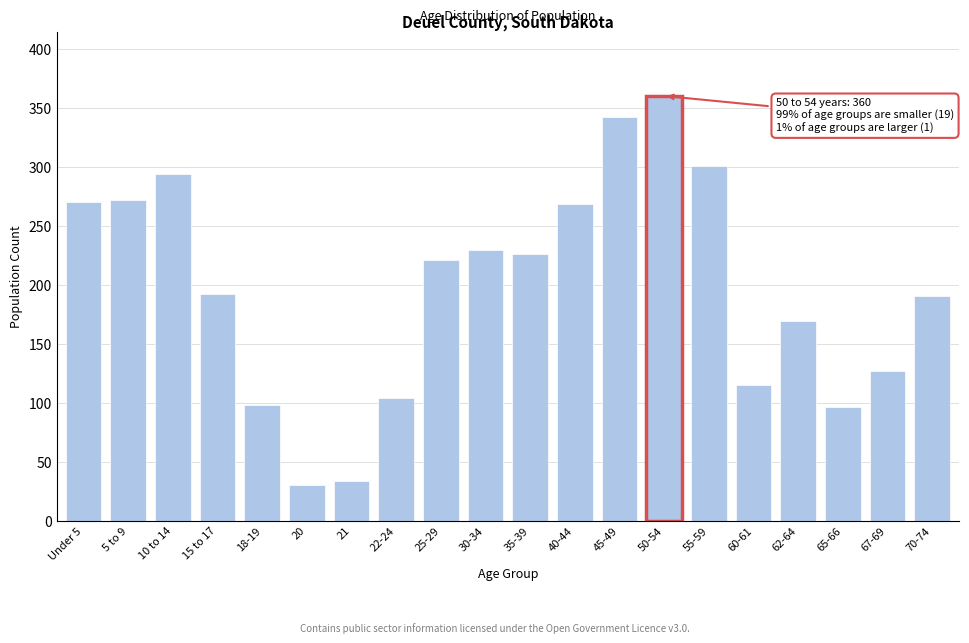

Reading right to left, what are all the values shown in this chart?

70-74=190	67-69=127	65-66=96	62-64=169	60-61=115	55-59=301	50-54=360	45-49=342	40-44=268	35-39=226	30-34=229	25-29=221	22-24=104	21=34	20=30	18-19=98	15 to 17=192	10 to 14=294	5 to 9=272	Under 5=270